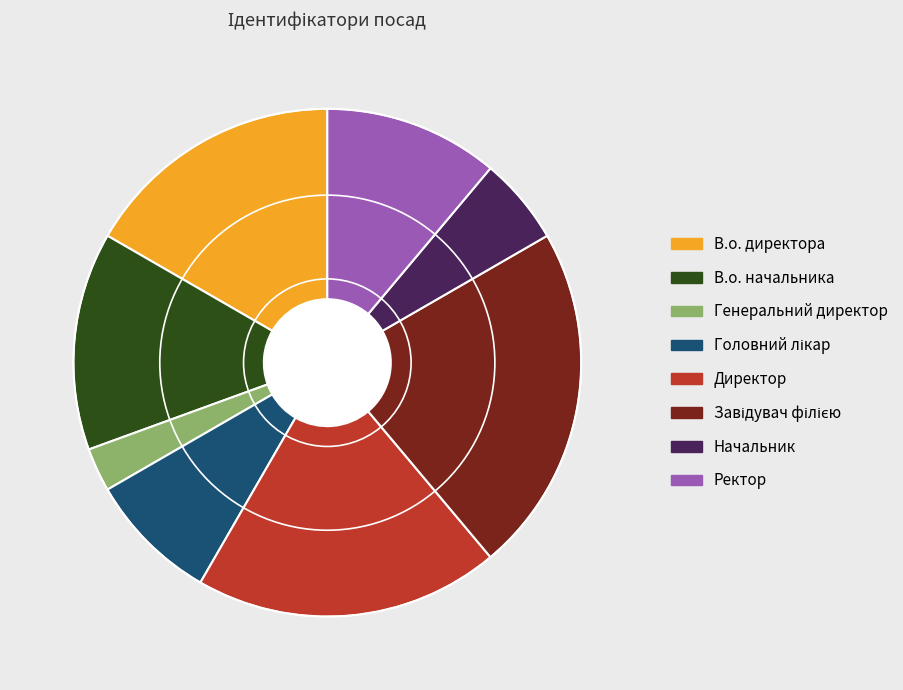

Does Ректор represent more than half of the total?

No